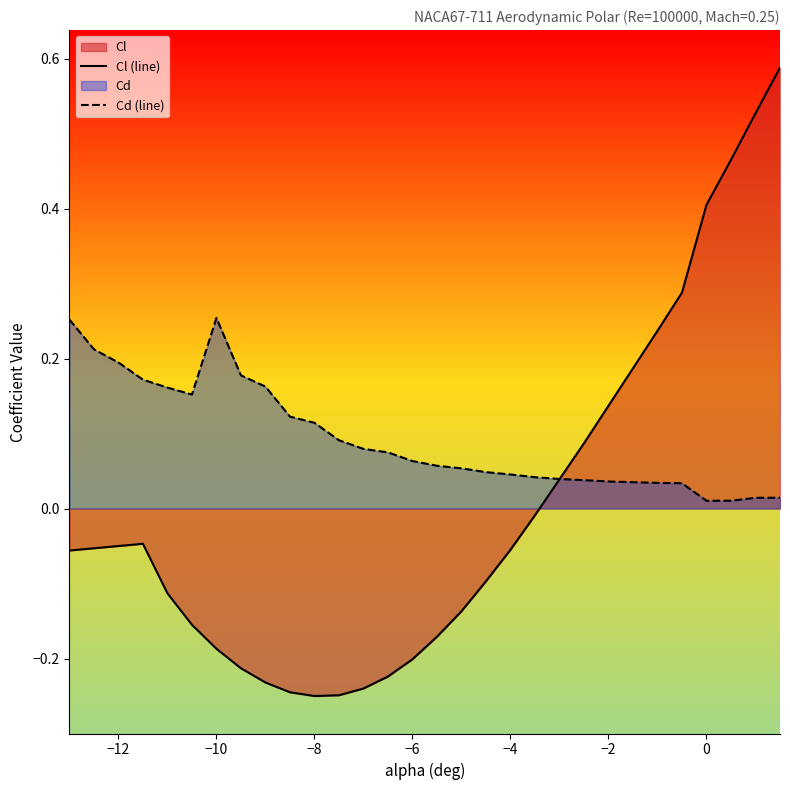

Which series has the largest range (max minus min)?

Cl (line)